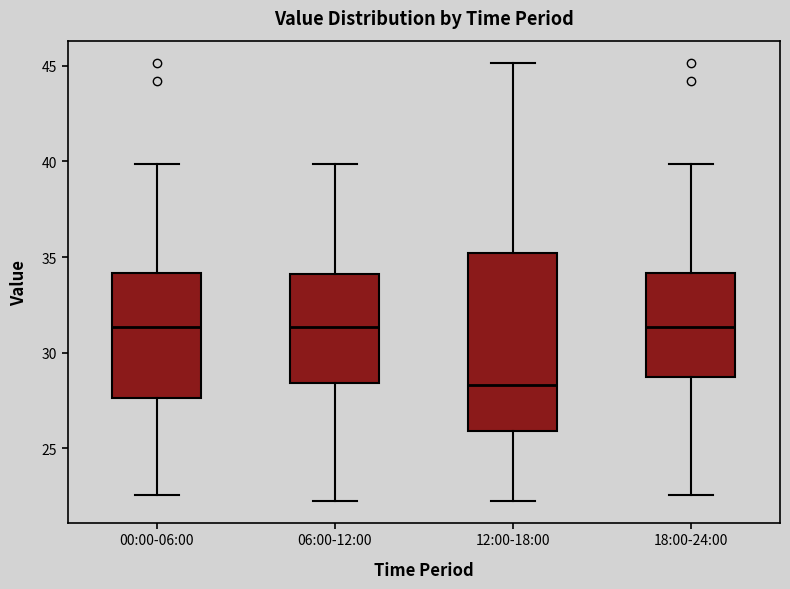

Comparing the boxes themselves (not the whiskers), which one is the tallest?

12:00-18:00